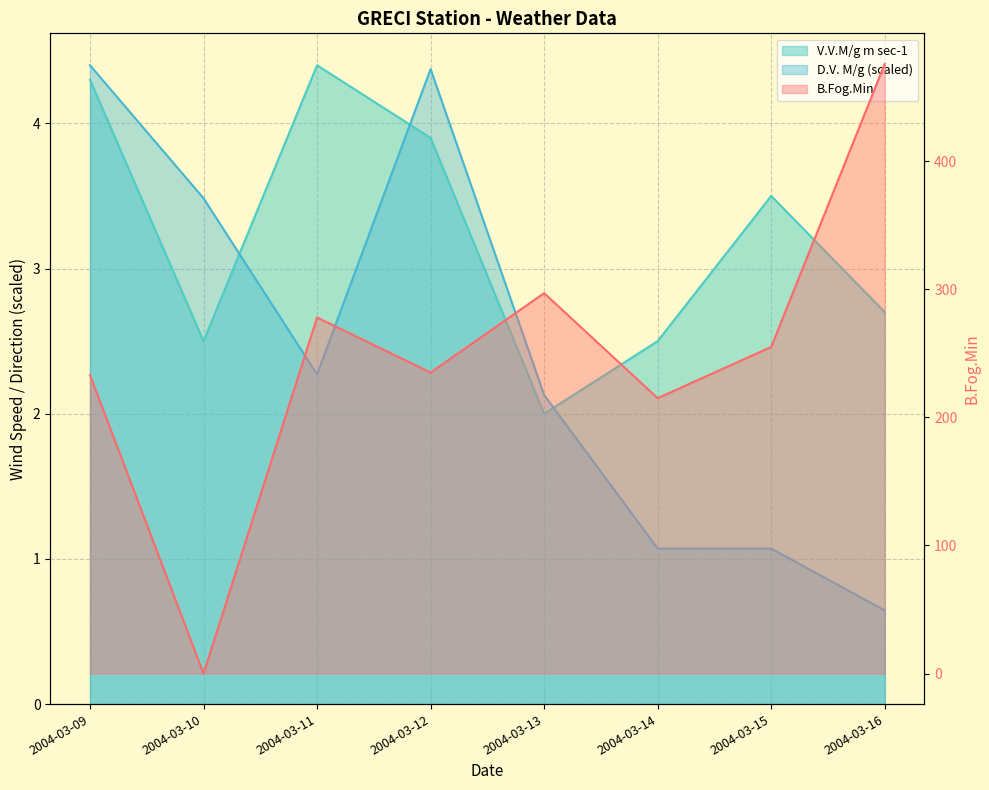

What is the difference between the D.V. M/g values at 2004-03-12 and 2004-03-11?

2.1